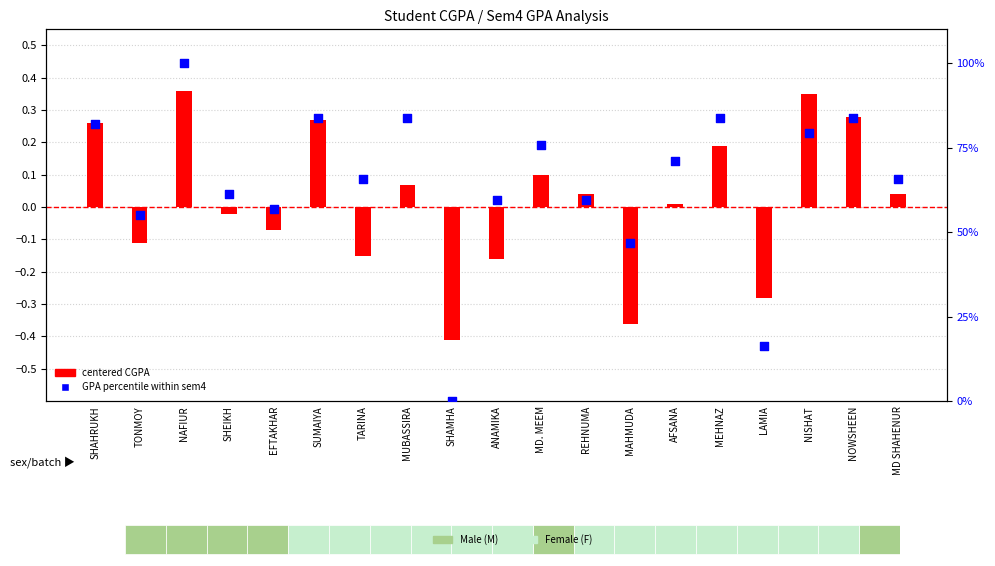

Which series reaches the maximum Y coordinate?

GPA percentile within sem4